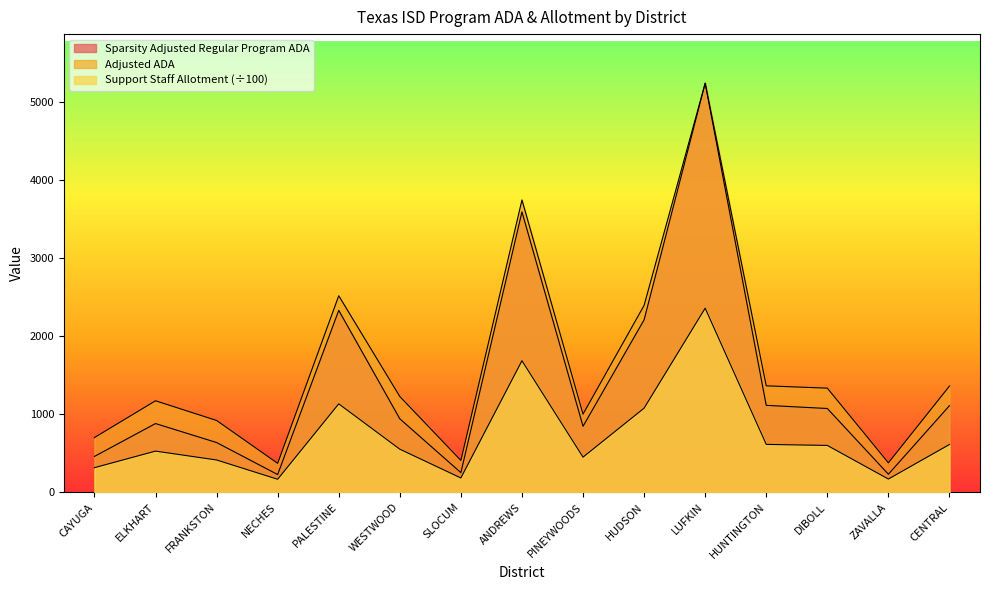

At which category does the chart reach its peak across all series?

LUFKIN